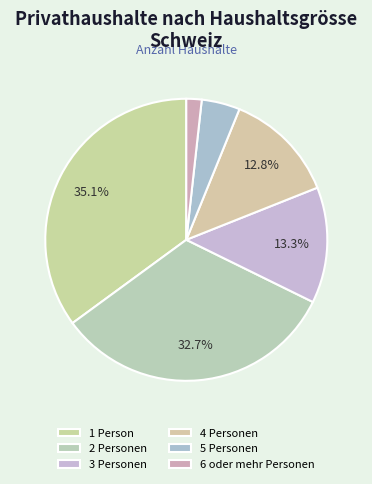

To the nearest percent, what is the difference between the 6 oder mehr Personen and 2 Personen slice percentages?

31%